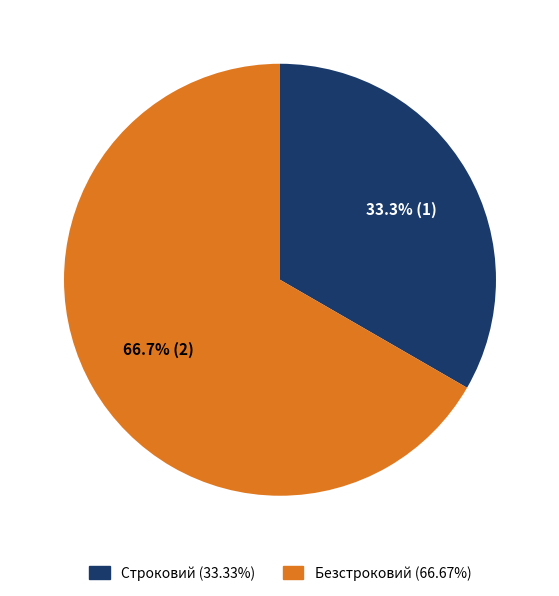

How much of the chart is everything except Строковий?

66.7%